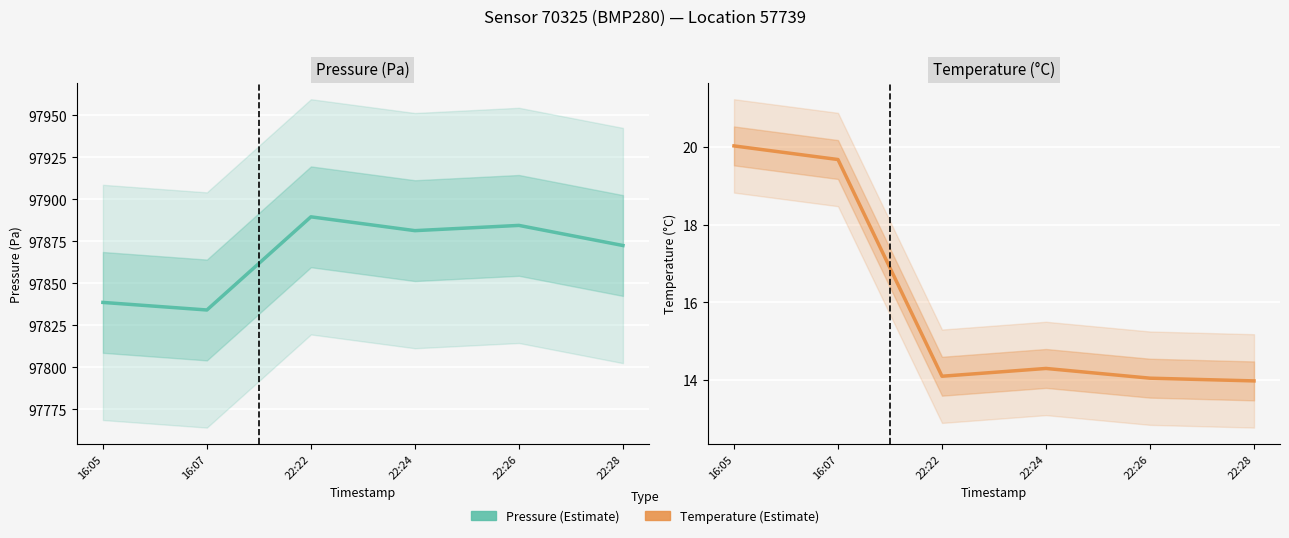

What is the difference between the maximum and minimum values in the temperature series?

6.0